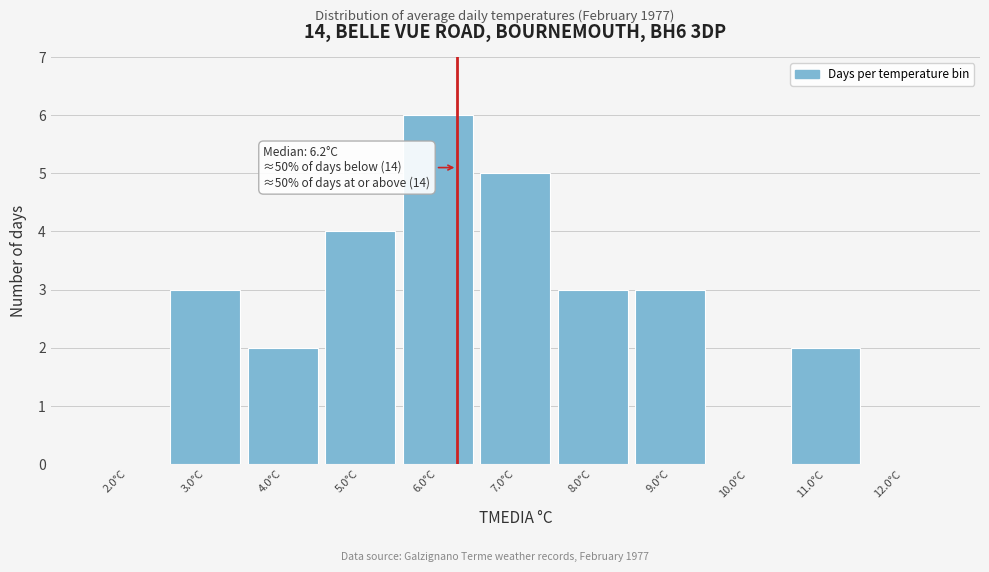

Over which range of the x-axis is the bar tallest?

5.5 to 6.5